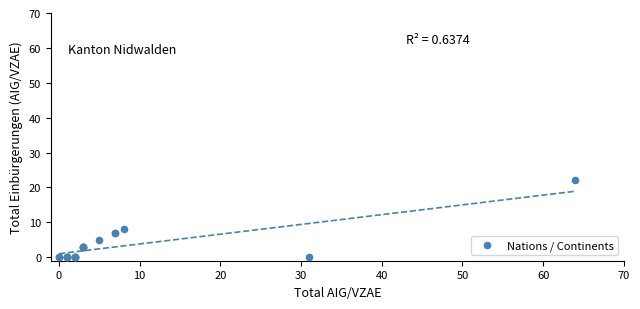

What Y value in the scatter plot is closest to 11?

8